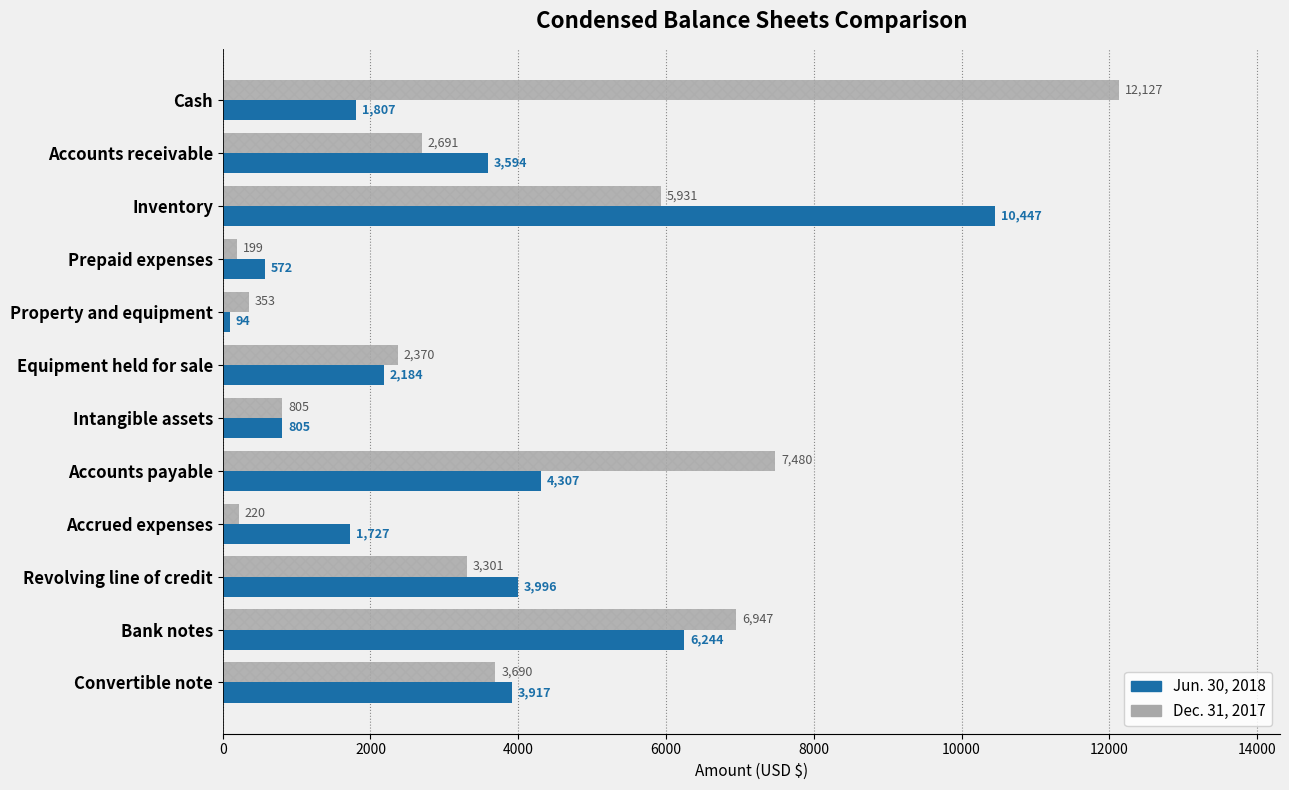

What is the difference between the maximum and minimum values in the Jun. 30, 2018 series?

10353